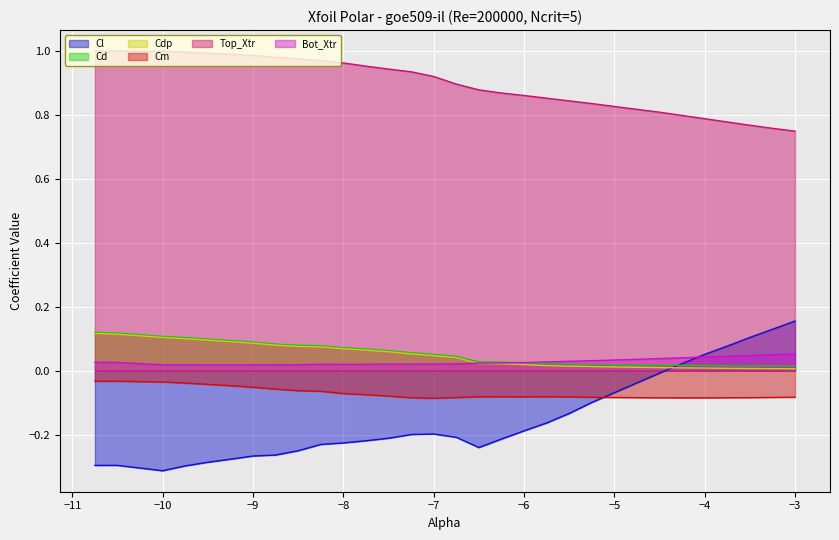

What is the label of the 22nd point from the left?

-5.25